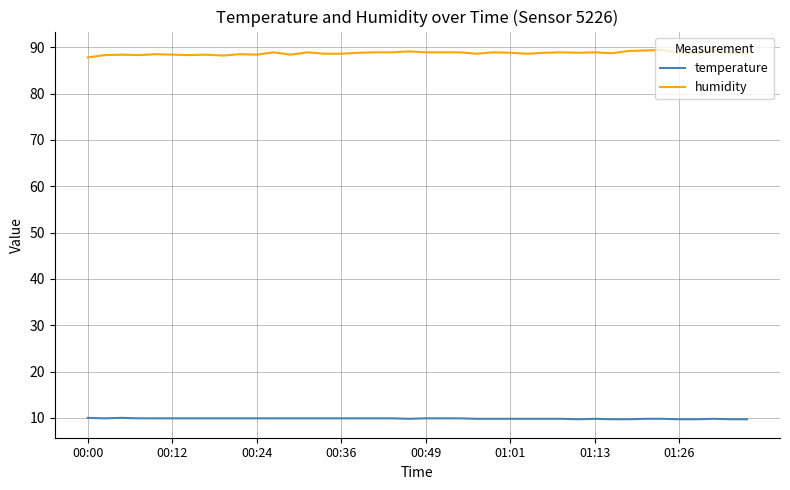

Which series has the largest total across all categories?

humidity